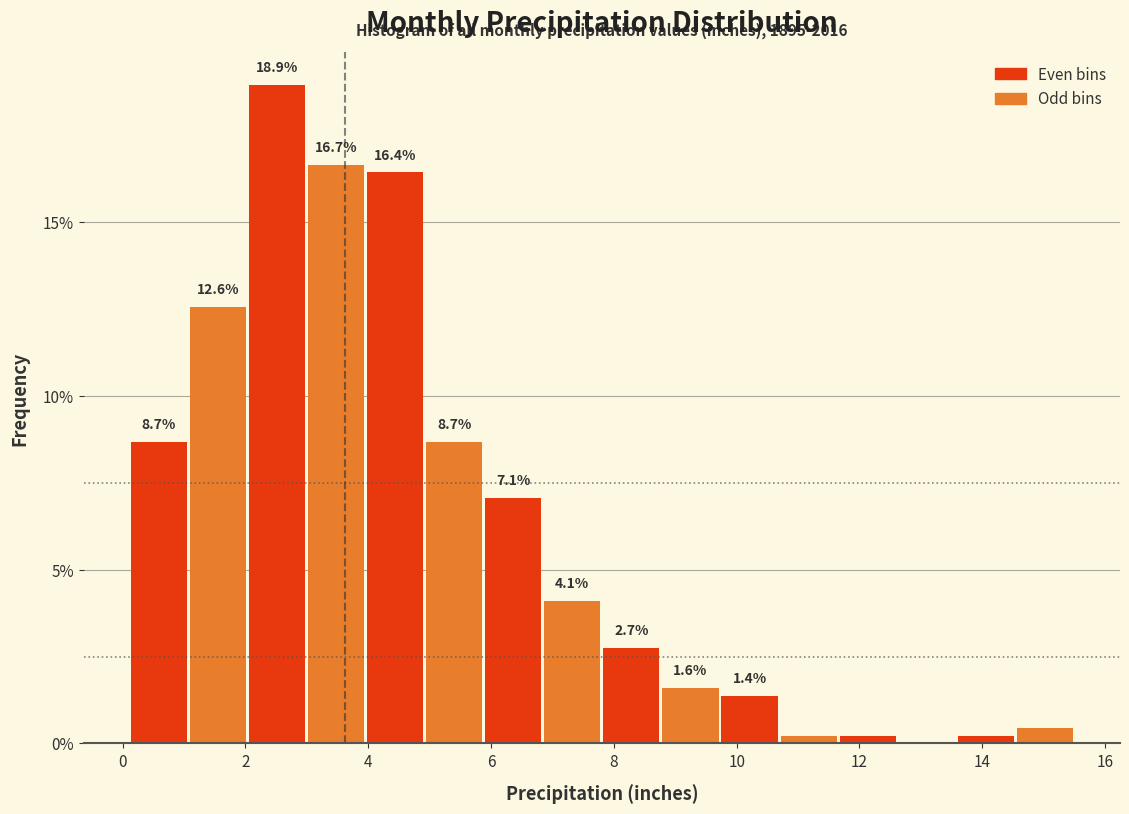

Which range on the x-axis has the tallest bar?

2.0 to 3.0